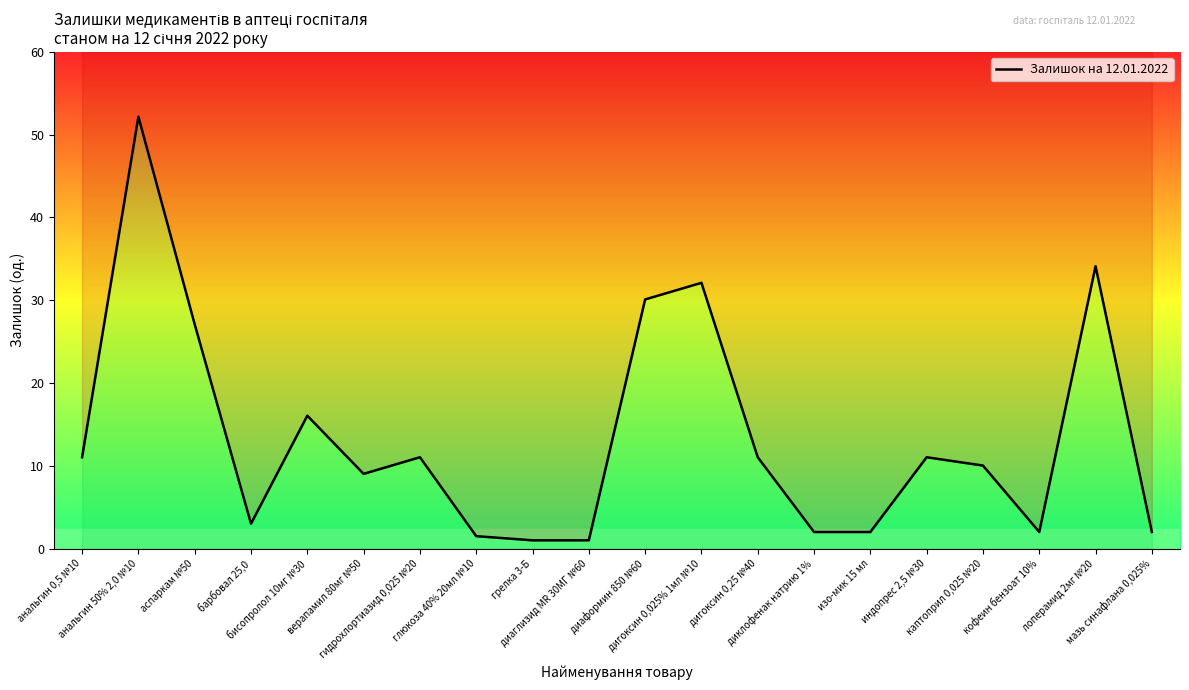

What is the label of the 20th point from the right?

анальгин 0,5 №10